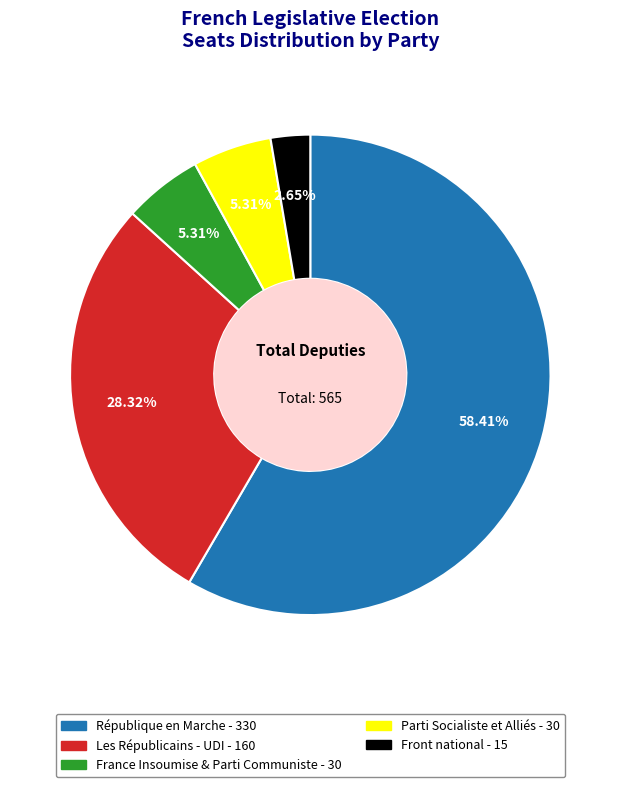

Is it true that Parti Socialiste et Alliés is 5% of the pie?

True